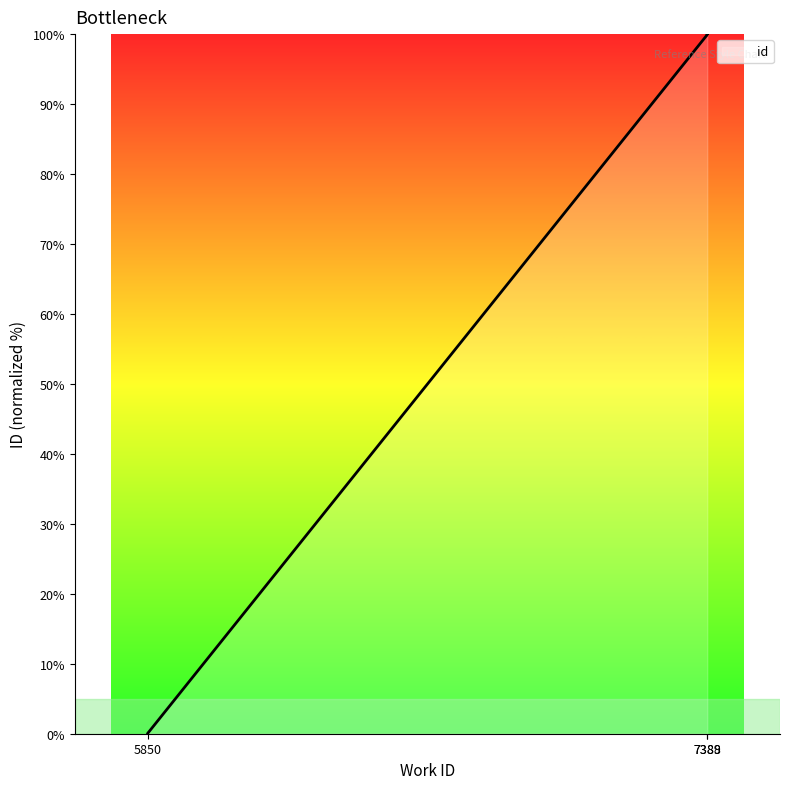

How many values exceed 99?

8